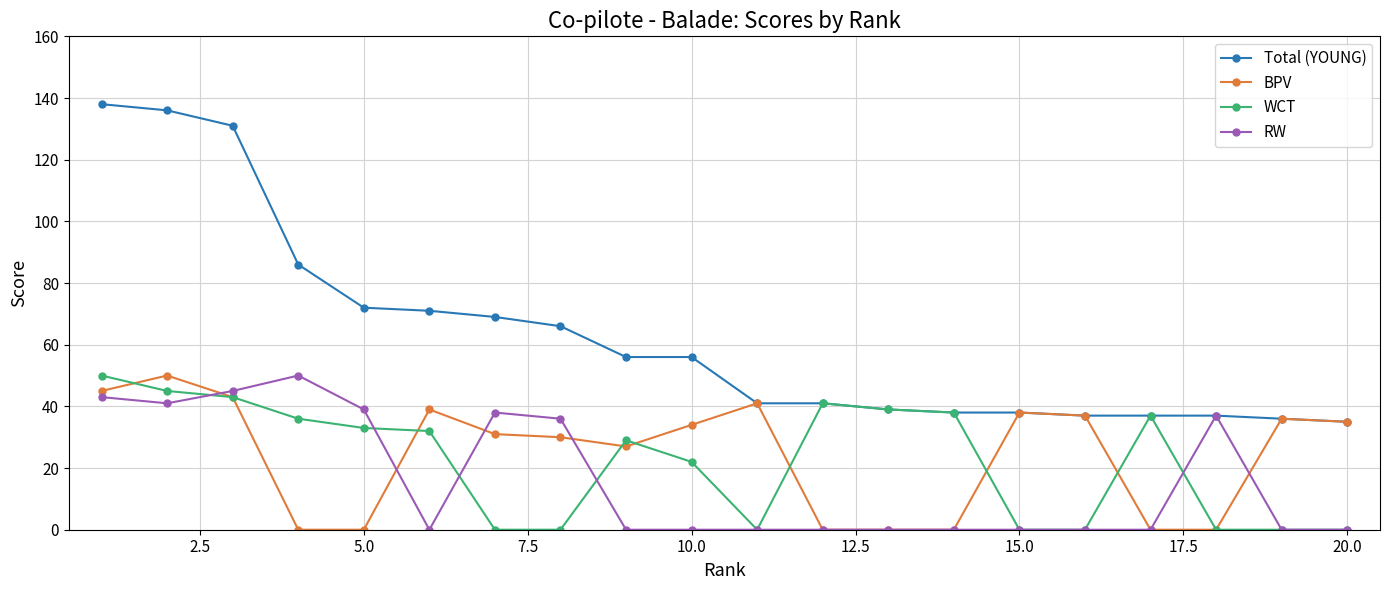

Reading left to right, extract all data points from this chart.

Total (YOUNG): 138	136	131	86	72	71	69	66	56	56	41	41	39	38	38	37	37	37	36	35
BPV: 45	50	43	0	0	39	31	30	27	34	41	0	0	0	38	37	0	0	36	35
WCT: 50	45	43	36	33	32	0	0	29	22	0	41	39	38	0	0	37	0	0	0
RW: 43	41	45	50	39	0	38	36	0	0	0	0	0	0	0	0	0	37	0	0